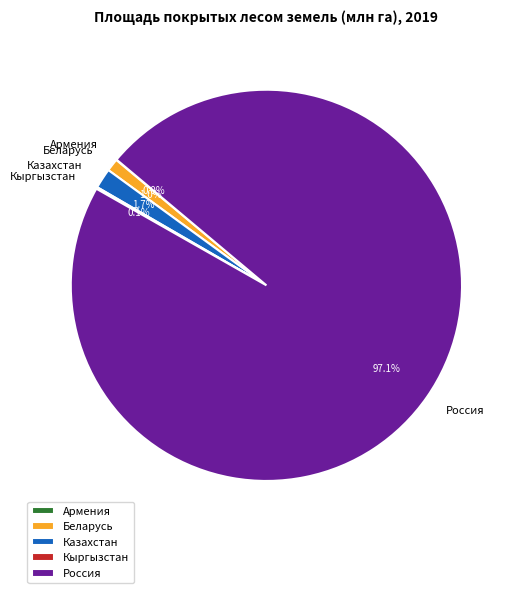

To the nearest percent, what is the average slice percentage?

20%